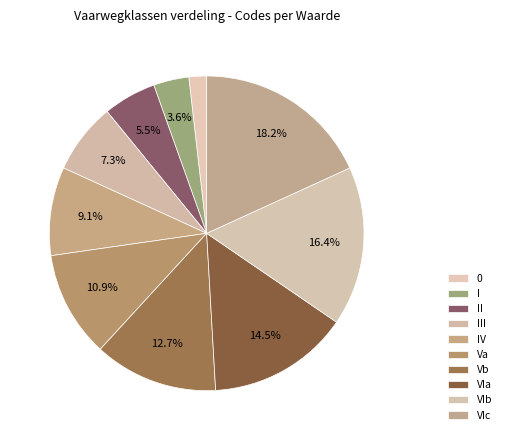

How many segments does this pie chart have?

10